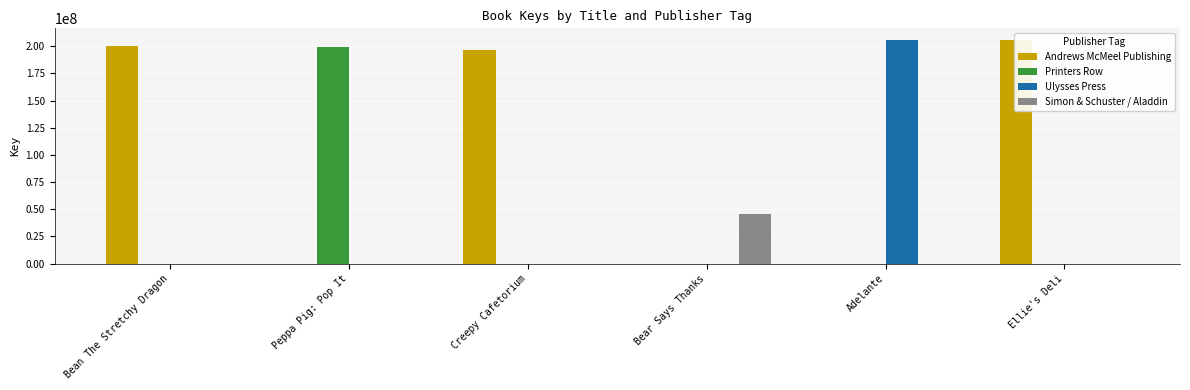

Which series changed the most between Bean The Stretchy Dragon and Adelante?

Ulysses Press